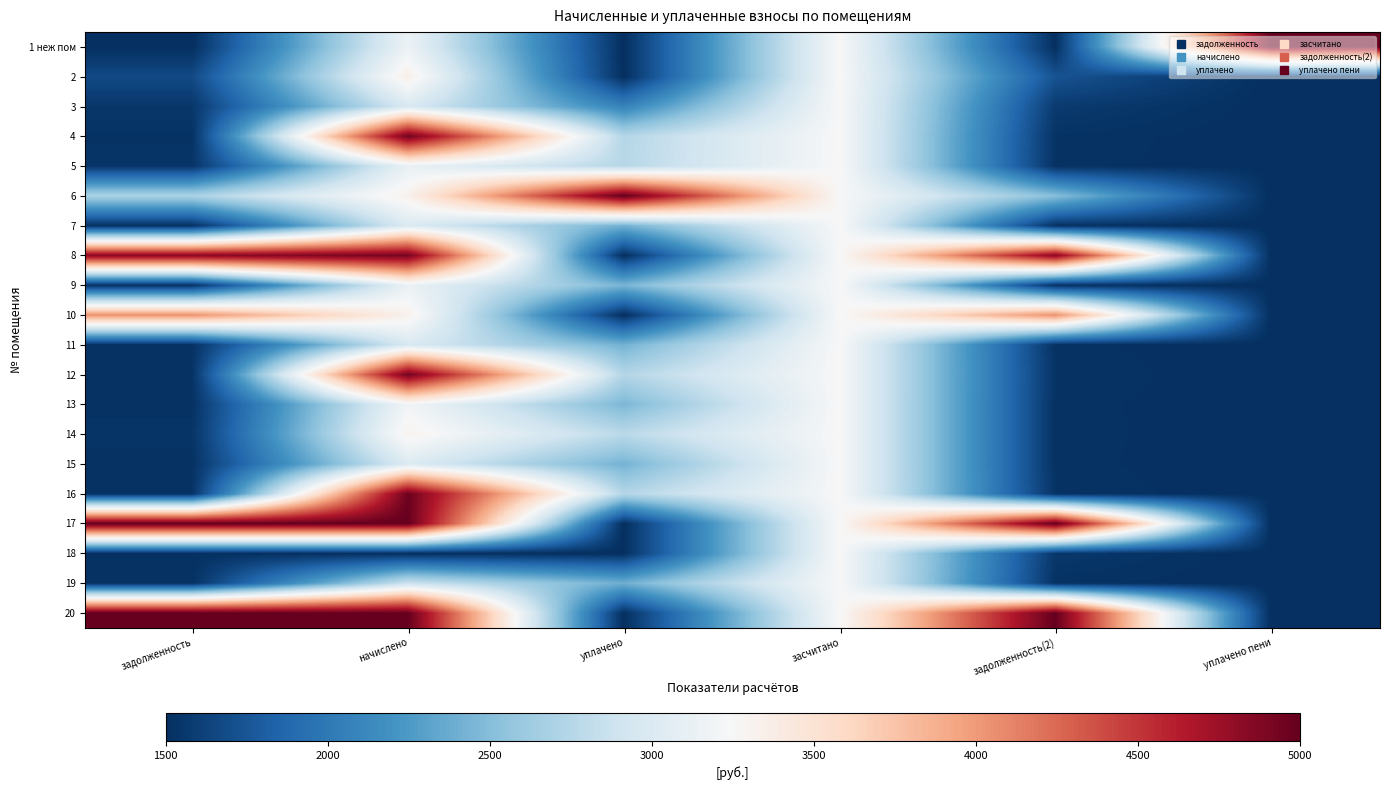

What is the greatest value displayed?

5000.0